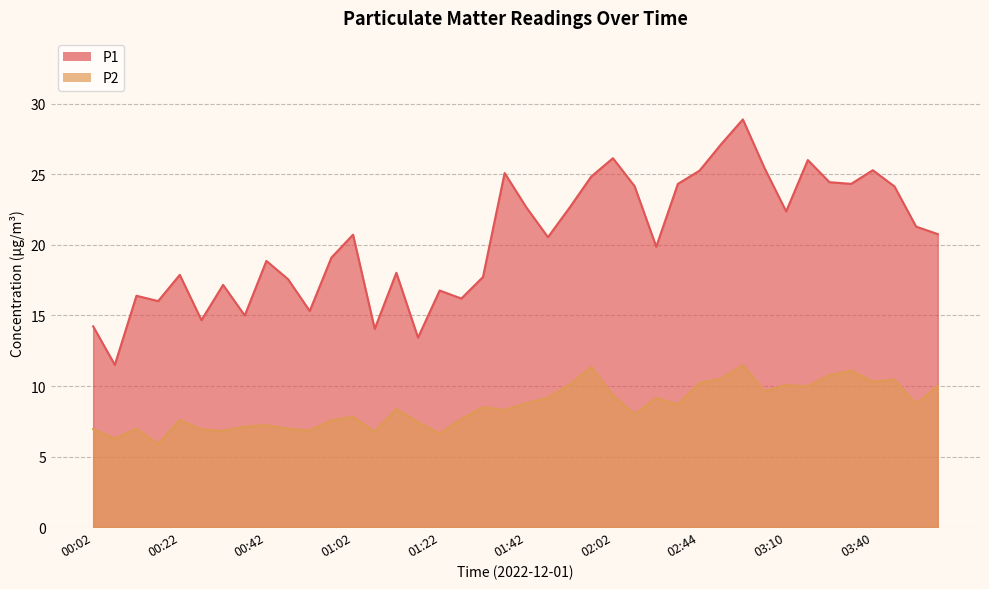

How many interior local valleys does the P1 series have?

12